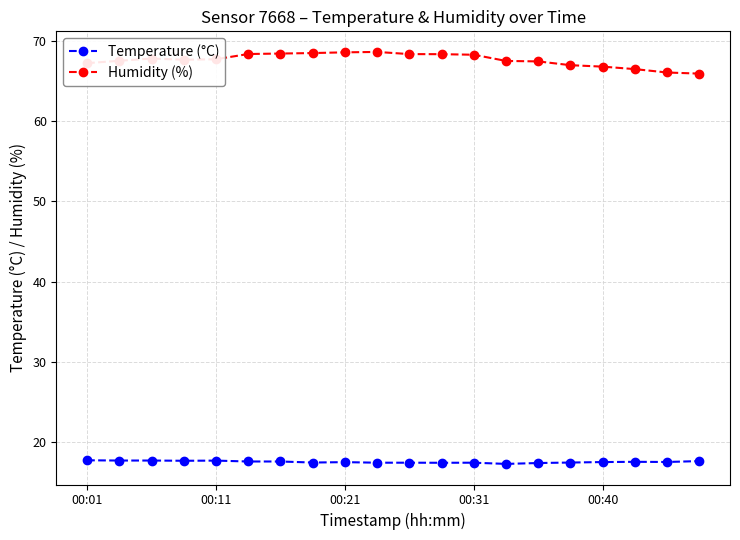

What is the average value of the Humidity (%) series?

67.6